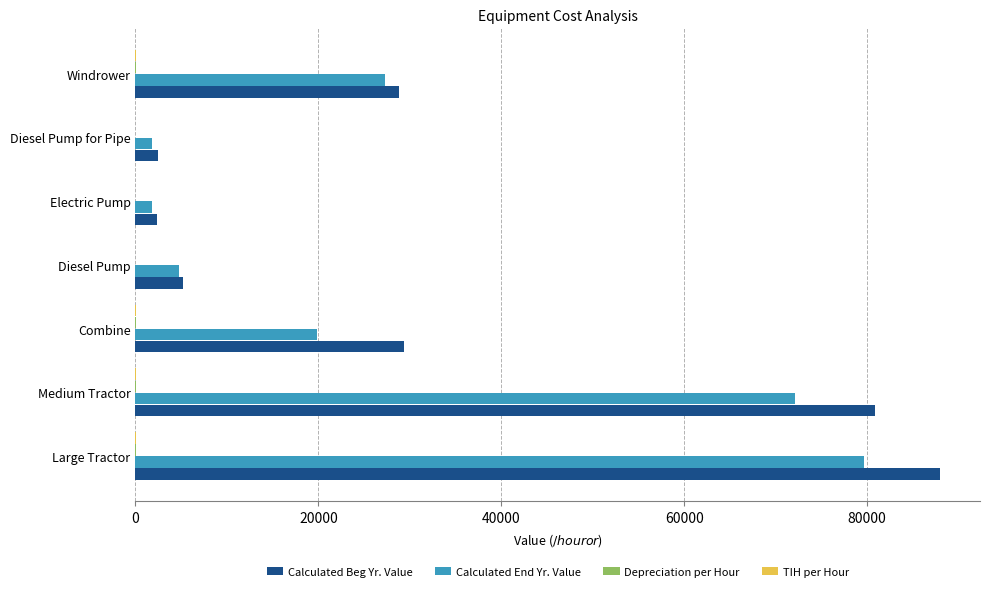

Is the value of Calculated End Yr. Value at Diesel Pump for Pipe greater than the value of Calculated Beg Yr. Value at Diesel Pump?

No